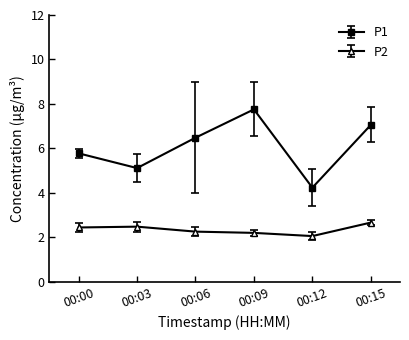

The value of P1 at 00:12 is 6.2. True or false?

False